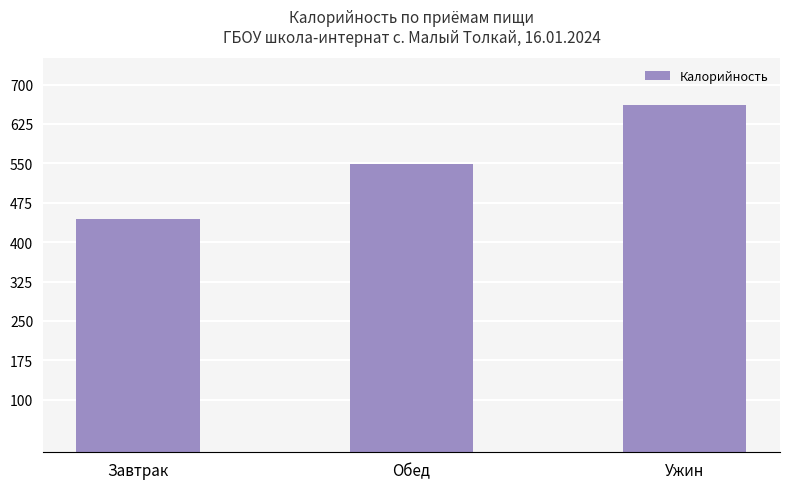

What position from the left is Обед?

2